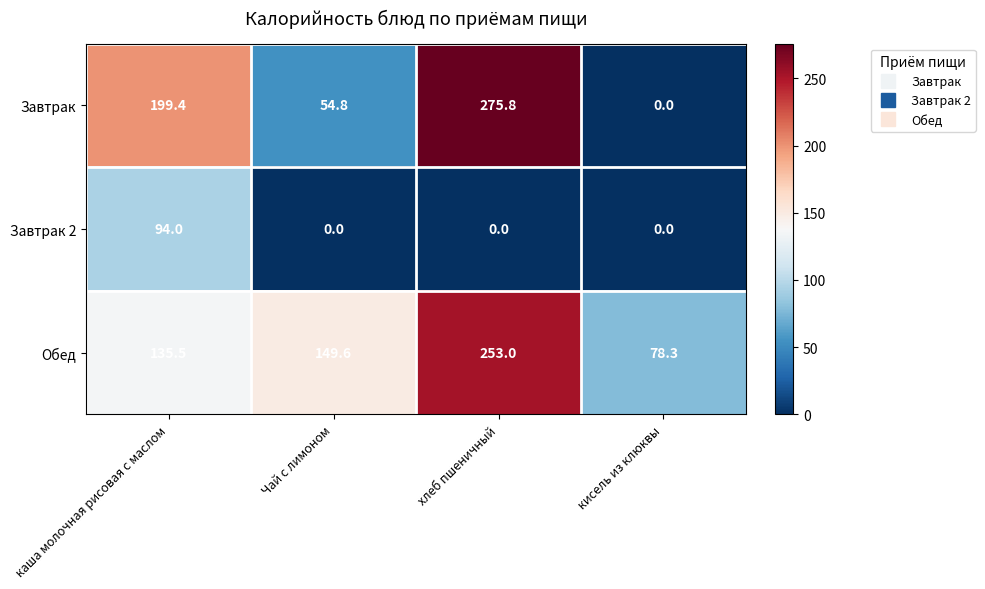

How many data points does each series have?

4